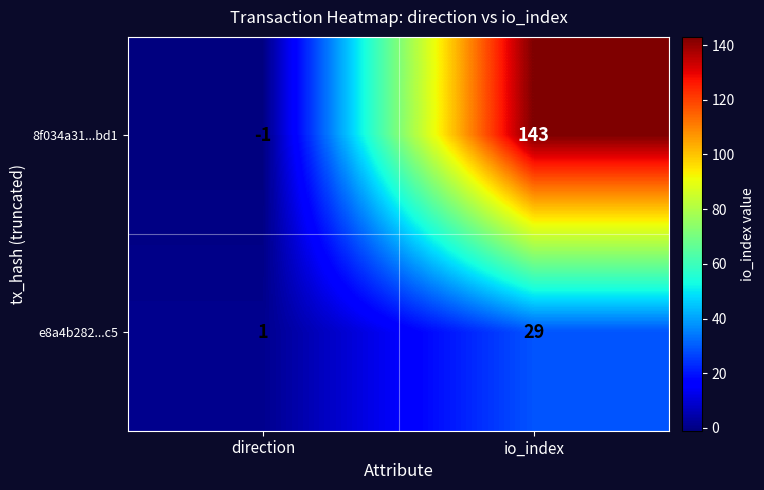

Which series has the largest total across all categories?

8f034a31...bd1